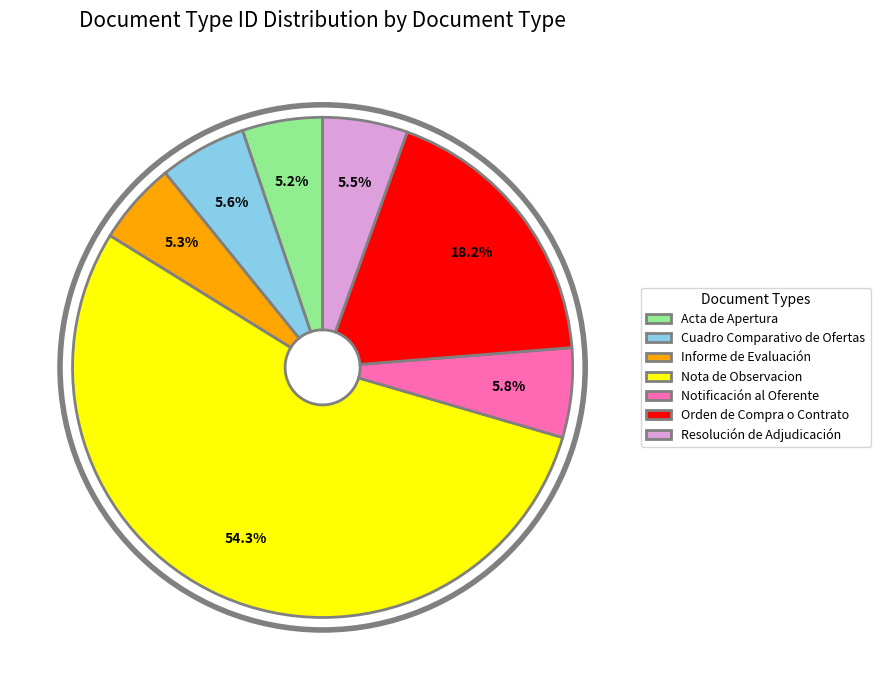

Approximately how many times larger is the value at Cuadro Comparativo de Ofertas compared to Acta de Apertura?

1.1